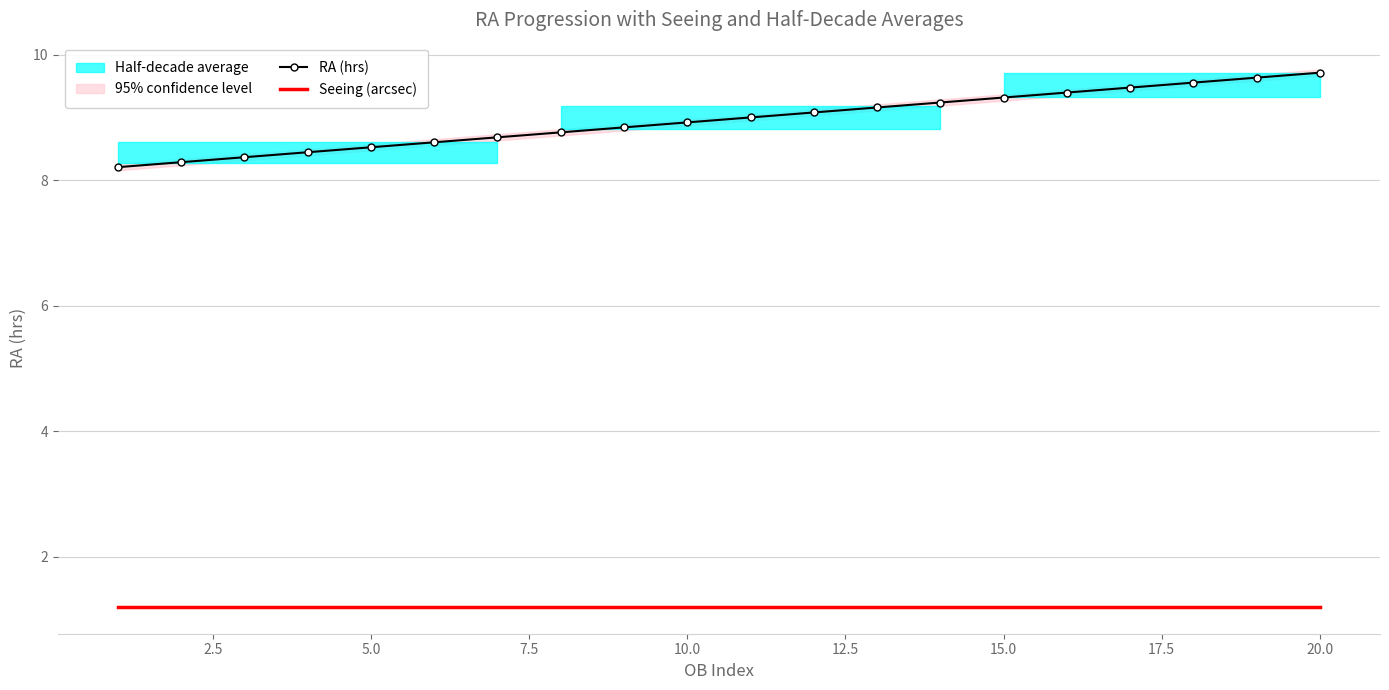

List the series in order of their peak value, highest first.

RA (hrs), Seeing (arcsec)